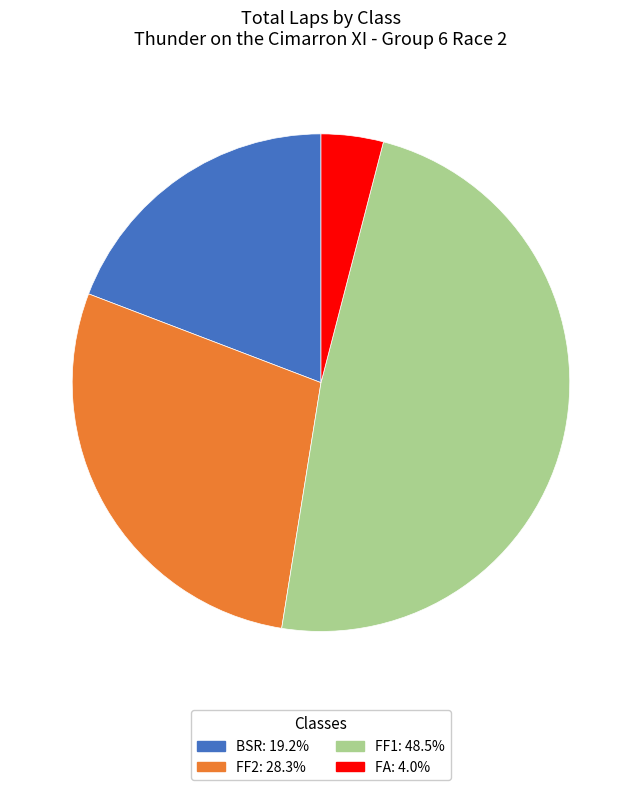

Does any single category account for the majority?

No